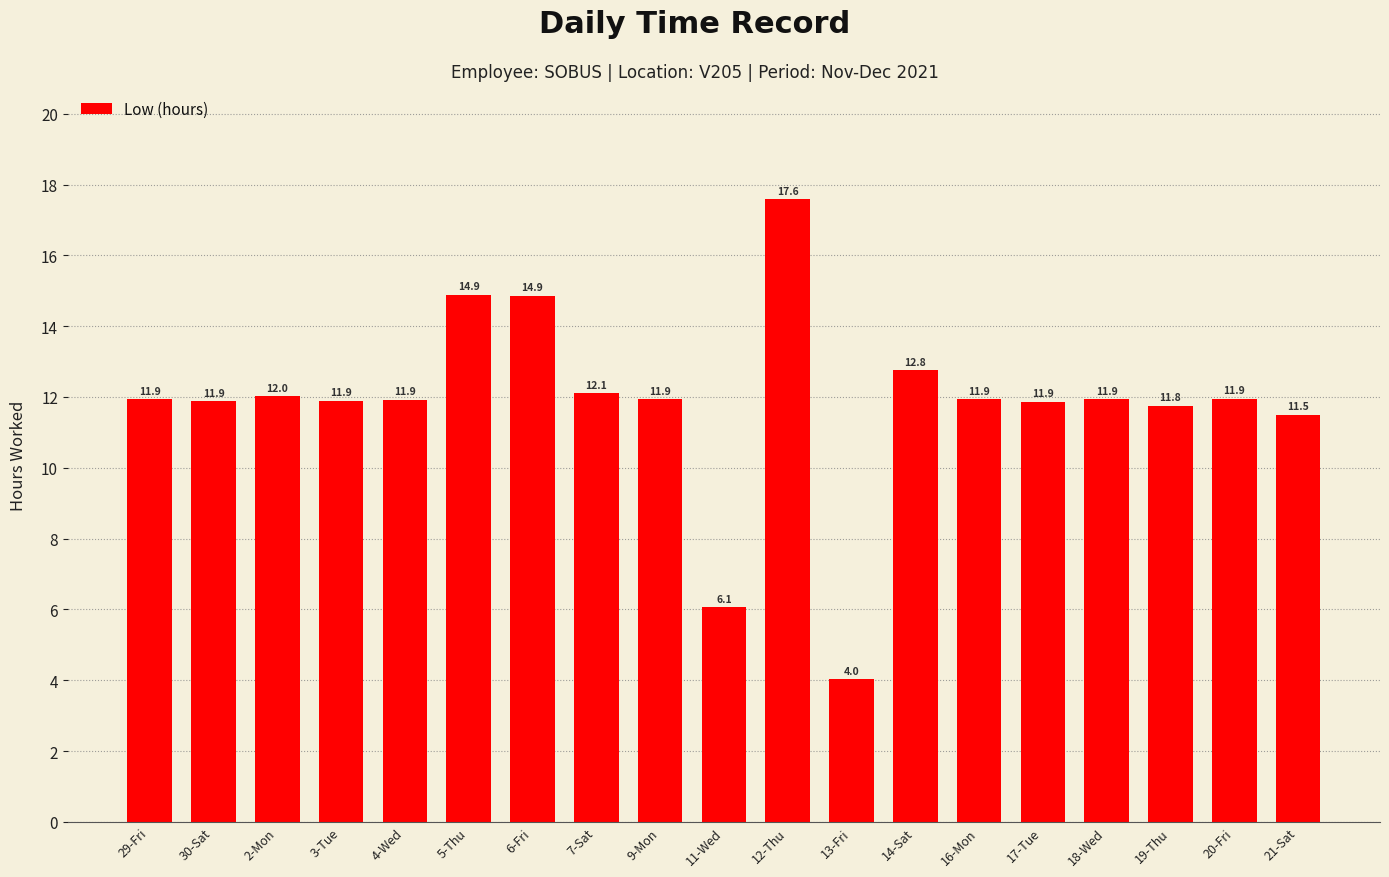

What is the sum of all values?

224.8